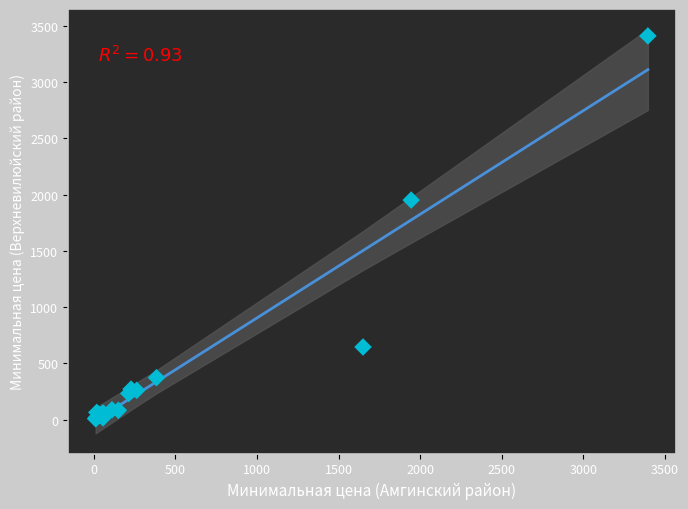

What Y value in the scatter plot is closest to 1708?

1951.0